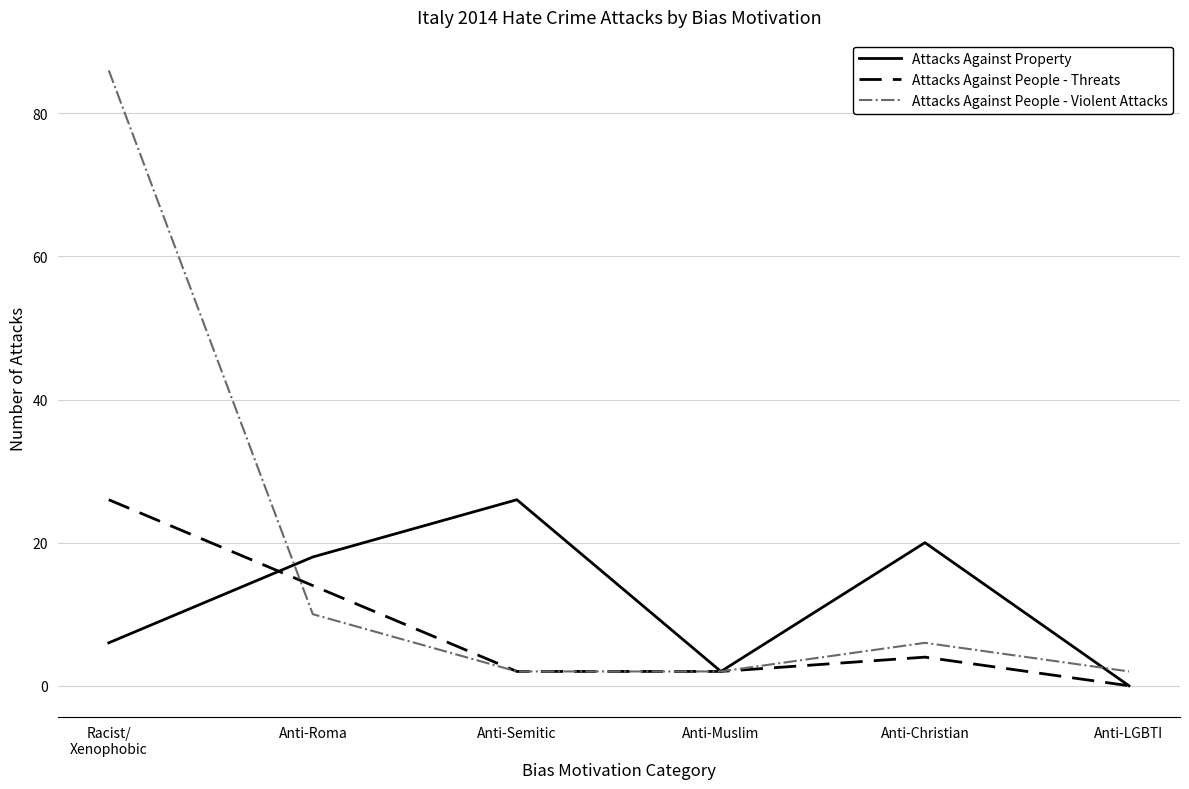

How many series are shown in this chart?

3